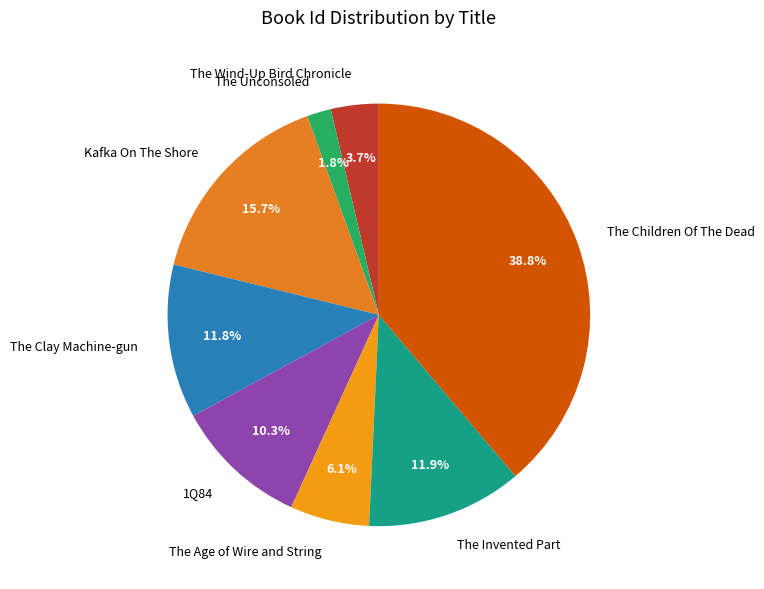

Which slice is the largest?

The Children Of The Dead